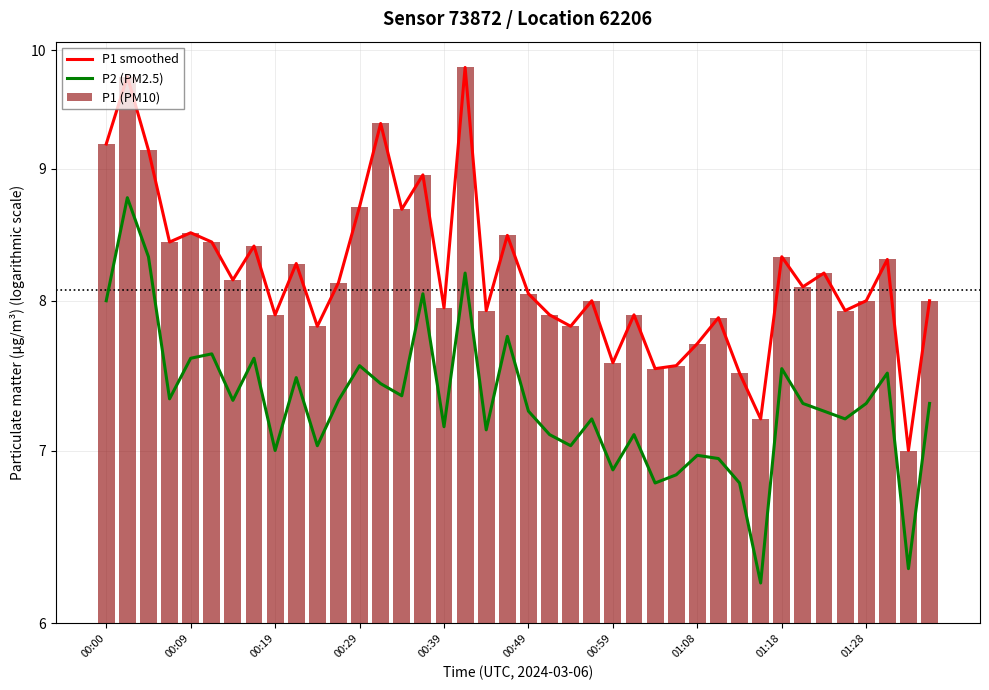

What is the value of the P1 (PM10) bar at the 4th from the left?

8.4